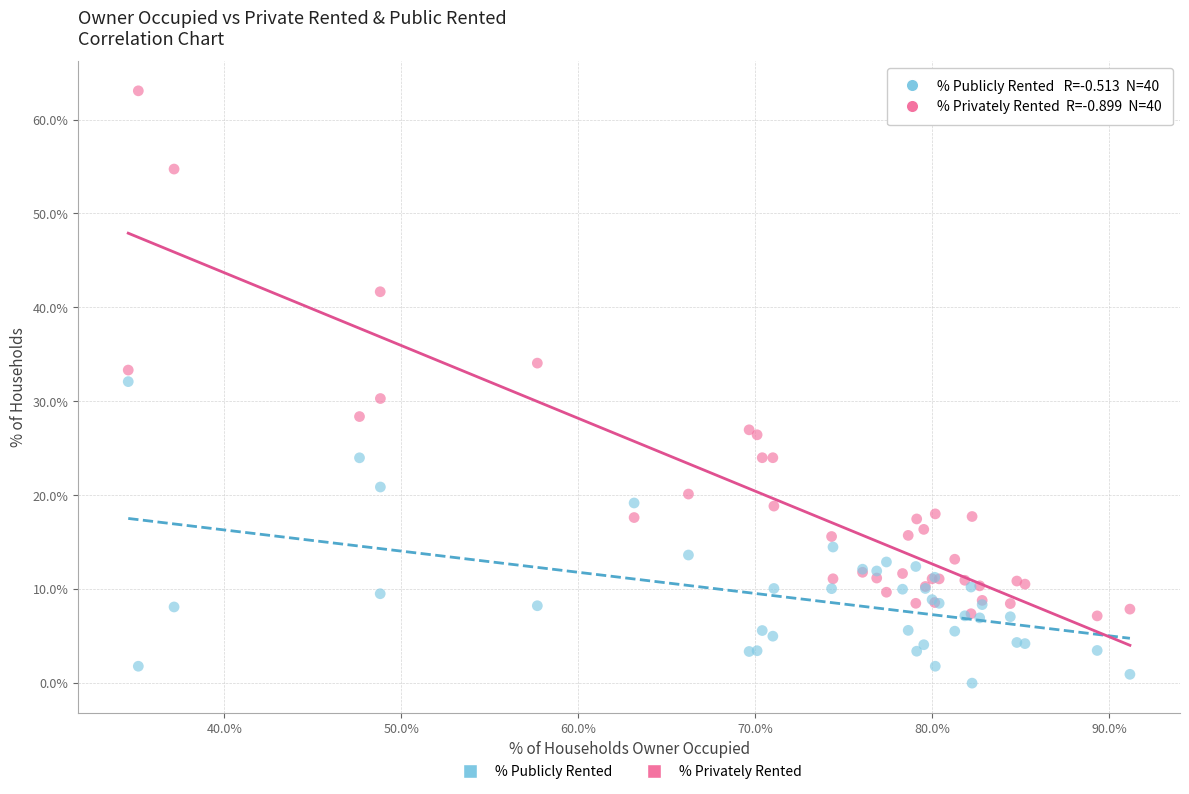

Which series reaches the maximum Y coordinate?

% Privately Rented